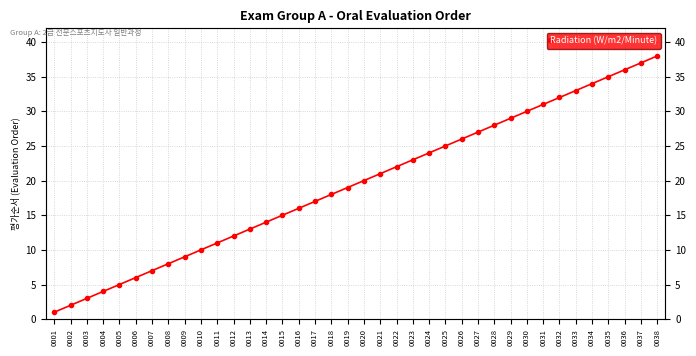

At which category does the chart reach its peak across all series?

0038